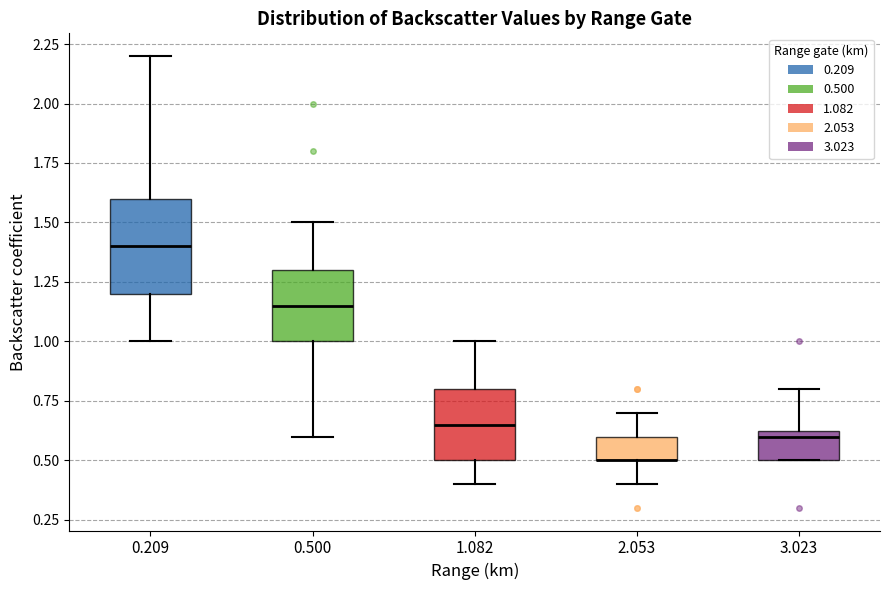

Reading left to right, read every box against the y-axis: the position of its median line, the range the box covers, and the ends of its whiskers. The values are not printed on the chart, so give them approximately, as read against the axis.

0.209: median 1.40, box 1.20 to 1.60, whiskers 1.00 to 2.20
0.500: median 1.15, box 1.00 to 1.30, whiskers 0.60 to 1.50
1.082: median 0.65, box 0.50 to 0.80, whiskers 0.40 to 1.00
2.053: median 0.50 (drawn on the box's lower edge), box 0.50 to 0.60, whiskers 0.40 to 0.70
3.023: median 0.60, box 0.50 to 0.65, whiskers 0.50 to 0.80